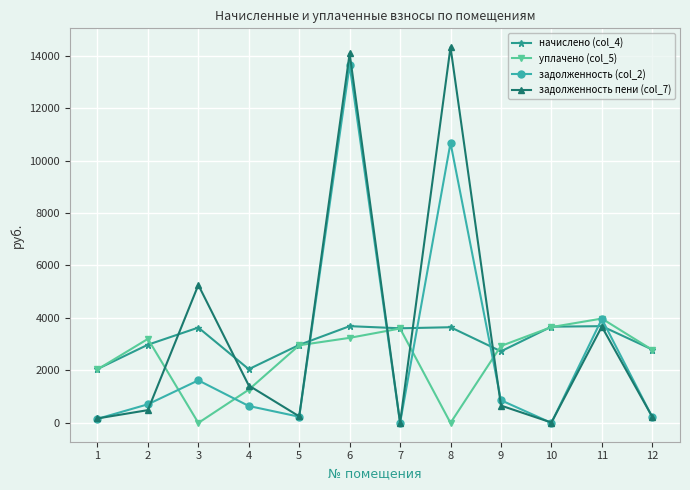

Which series has the largest range (max minus min)?

задолженность пени (col_7)